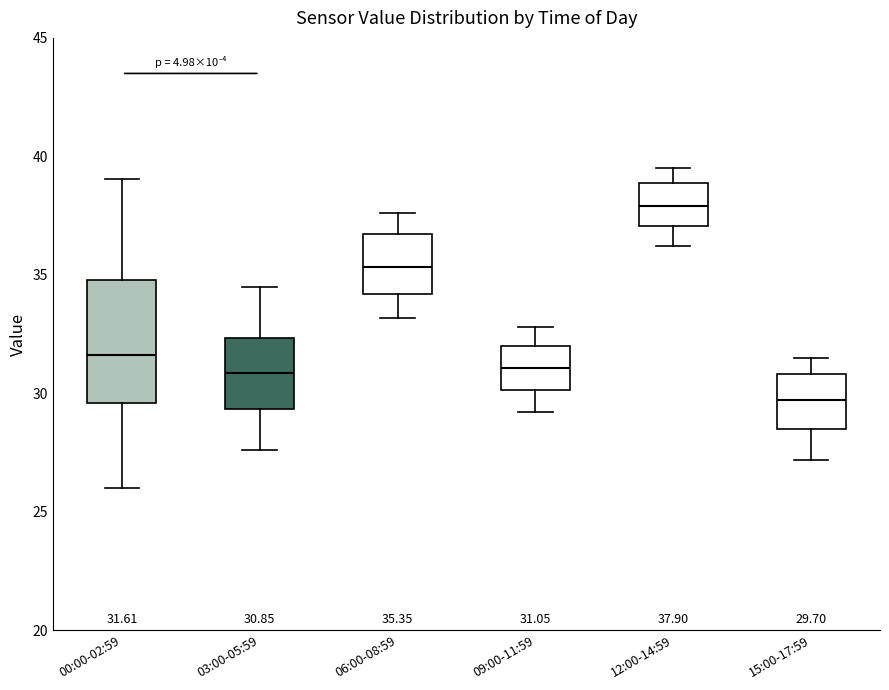

Which box's median line is the highest?

12:00-14:59